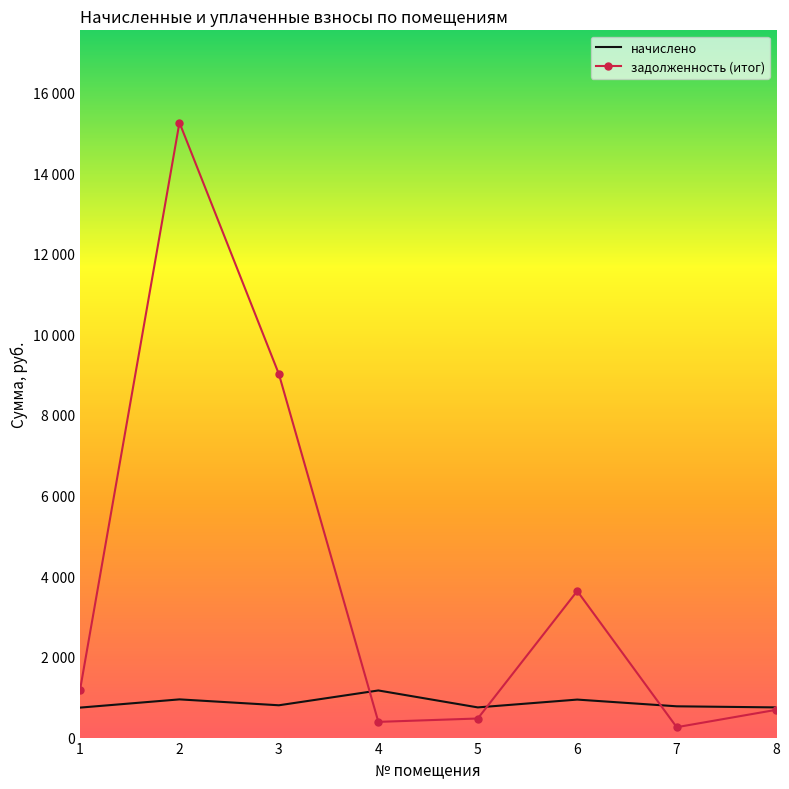

How many interior local valleys does the начислено series have?

2